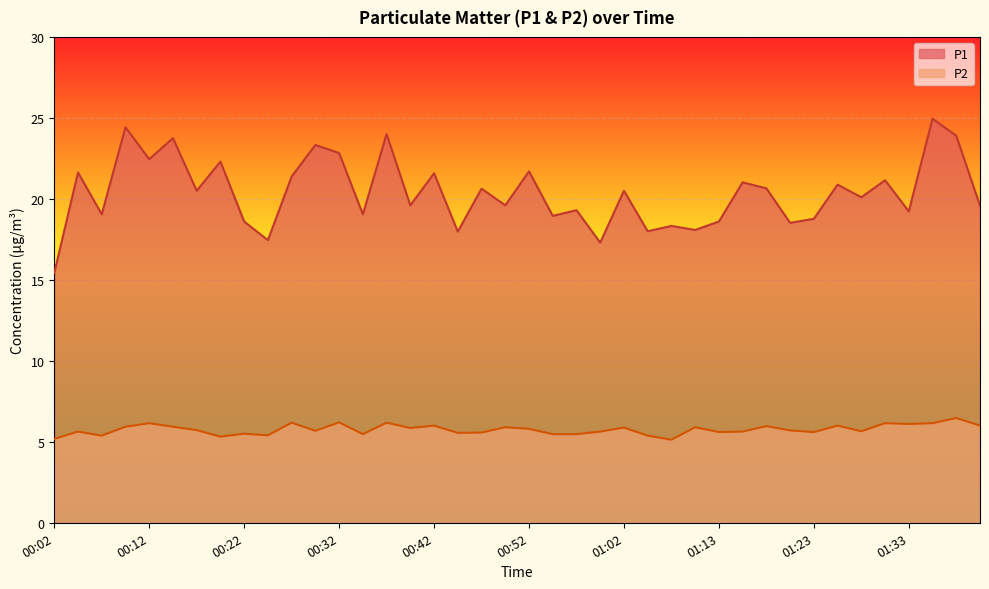

Where does the P1 series first go above 20?

00:04